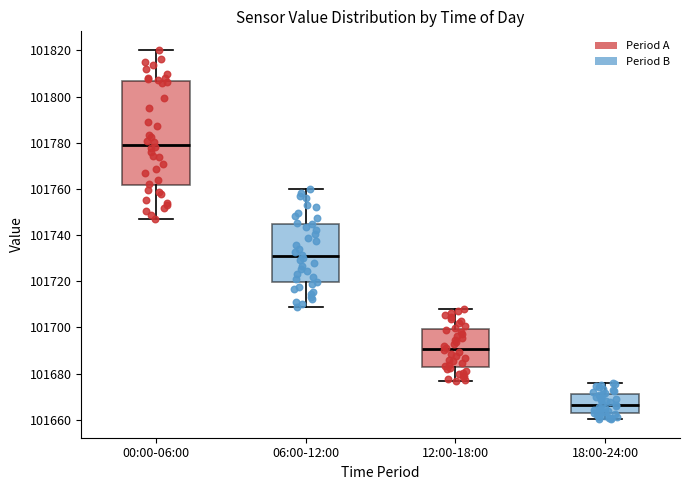

Reading left to right, read every box against the y-axis: the position of its median line, the range the box covers, and the ends of its whiskers. The values are not printed on the chart, so give them approximately, as read against the axis.

00:00-06:00: median 101780, box 101762 to 101806, whiskers 101746 to 101820
06:00-12:00: median 101730, box 101720 to 101744, whiskers 101710 to 101760
12:00-18:00: median 101690, box 101684 to 101700, whiskers 101676 to 101708
18:00-24:00: median 101666, box 101662 to 101672, whiskers 101660 to 101676